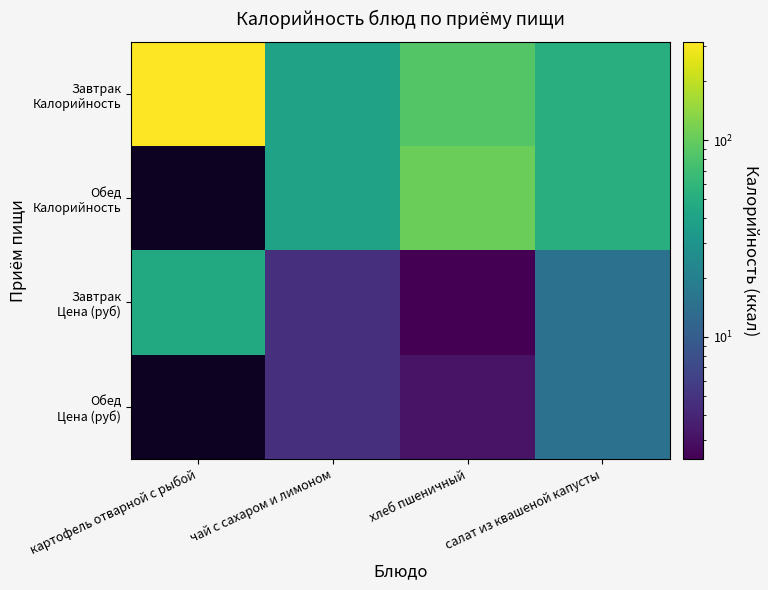

Which series has the largest total across all categories?

Завтрак Калорийность